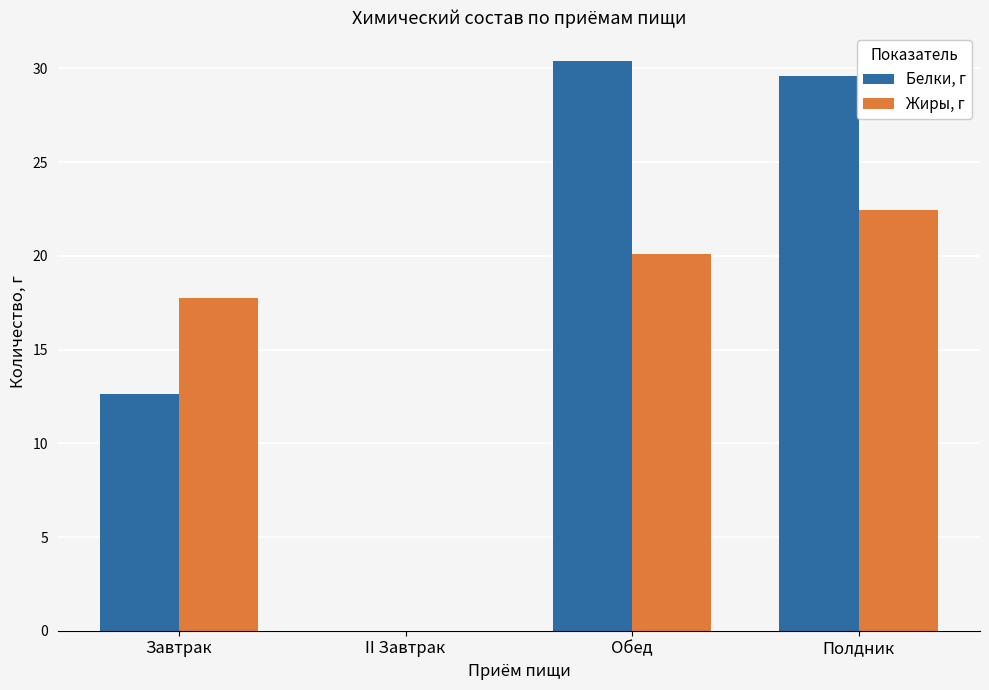

The value of Белки, г at Завтрак is 12.6. True or false?

True